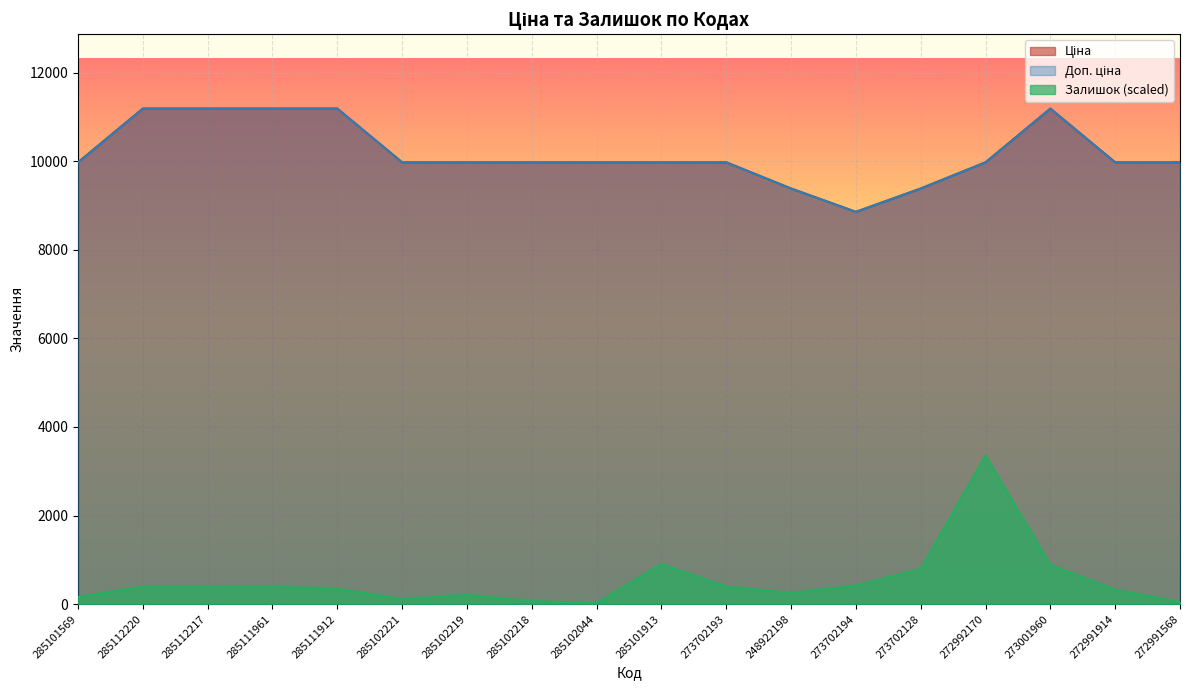

What is the value of the Ціна point at the 13th from the left?

8856.7